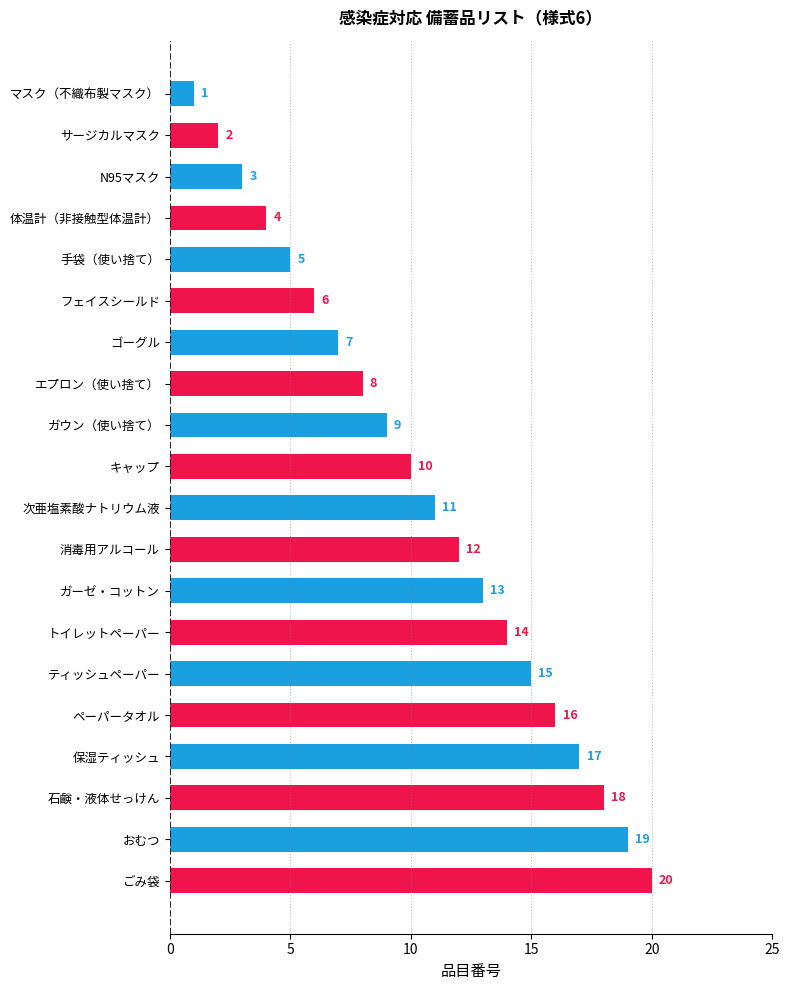

True or false: the data shows 6 at フェイスシールド.

True